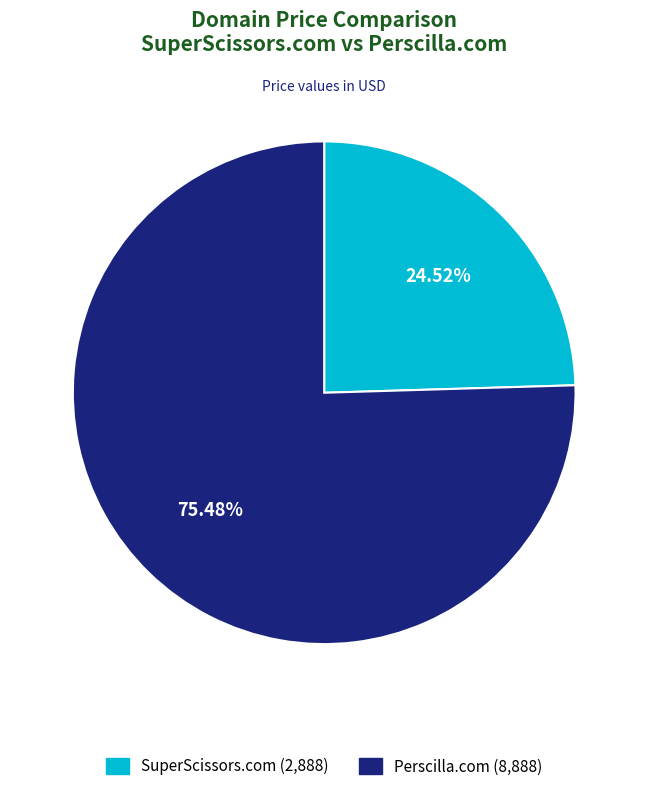

To the nearest percent, what portion does SuperScissors.com represent?

25%